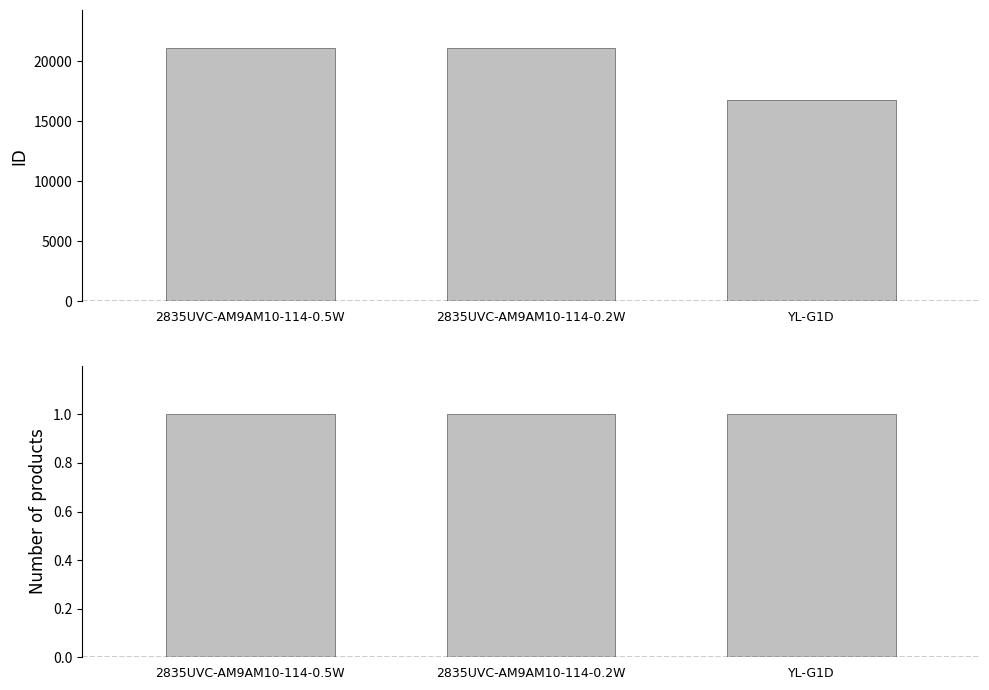

Where is ID nearest to the value 18911?

2835UVC-AM9AM10-114-0.2W